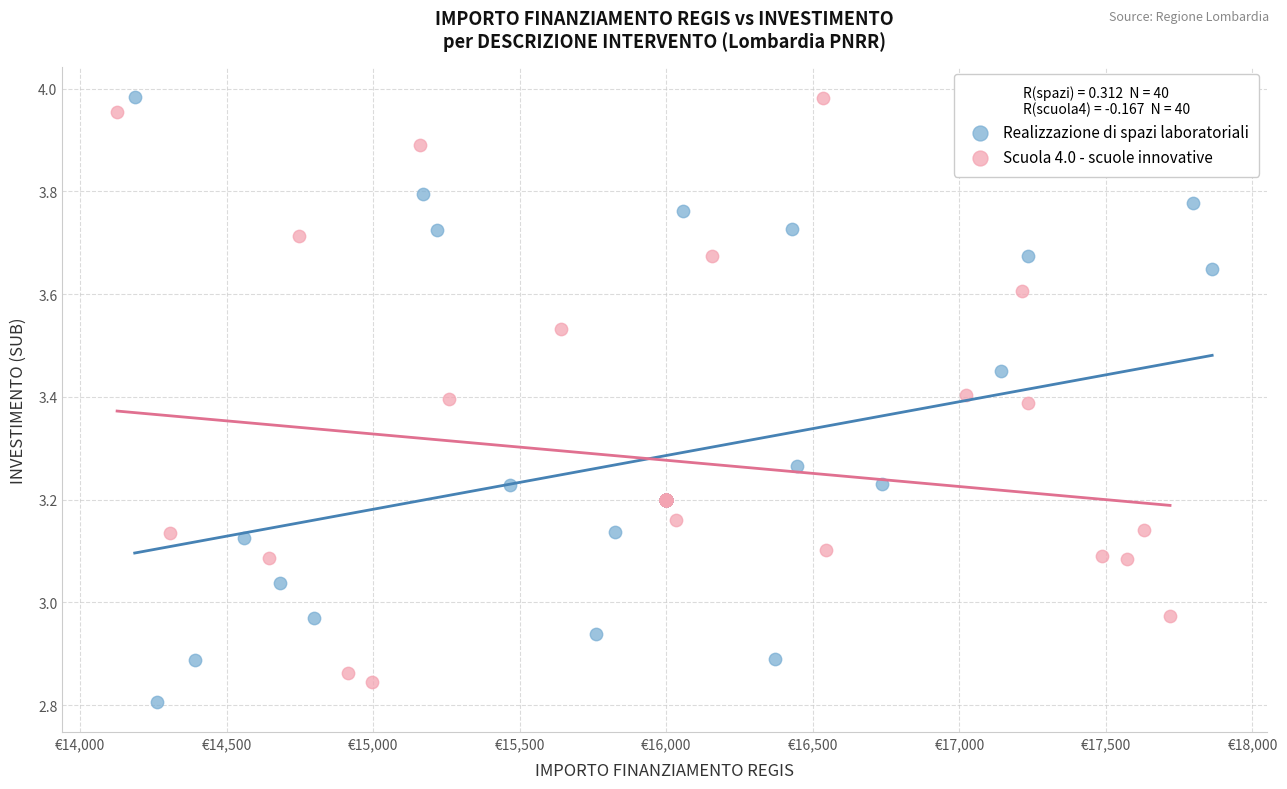

Which series contains the lowest Y value?

Realizzazione di spazi laboratoriali